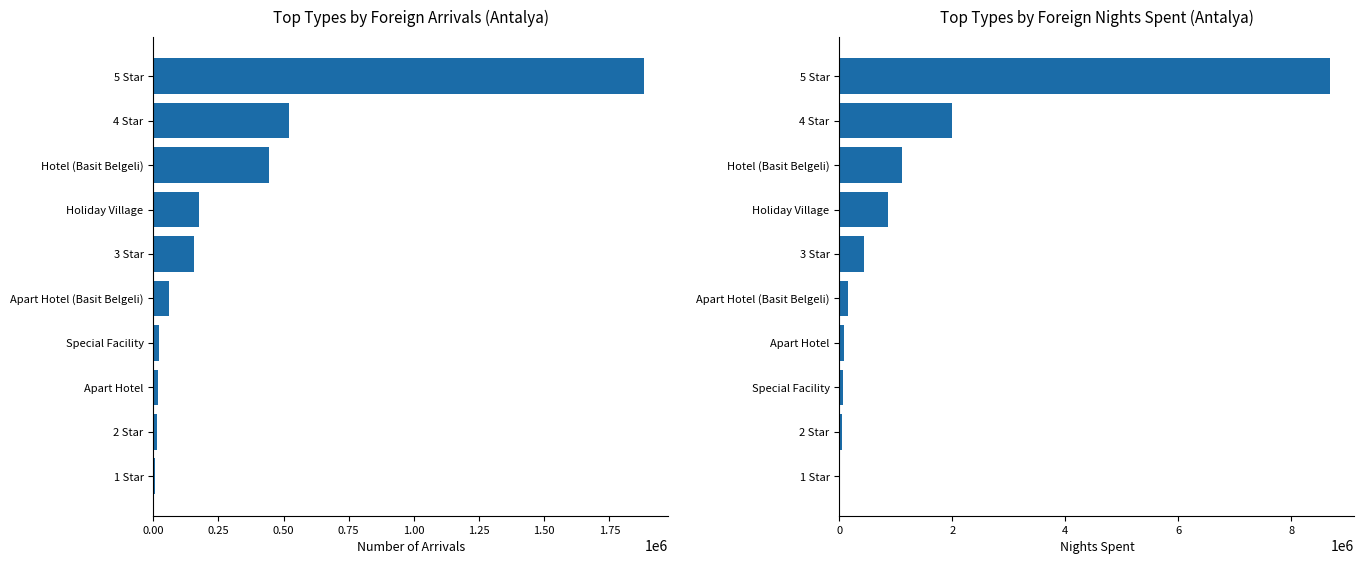

What is the difference between the second highest and second lowest values in the Number of Arrivals (Foreign) series?

506525